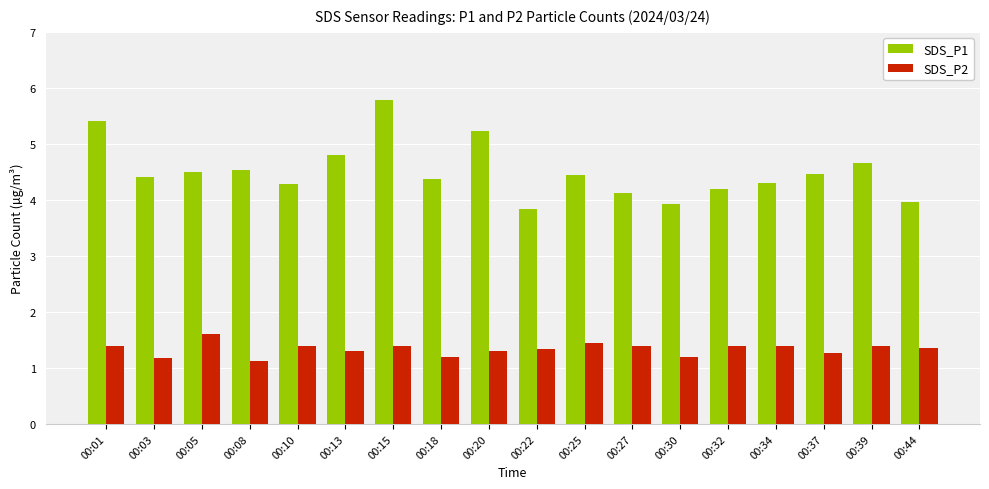

Rank the series at 00:03 from lowest to highest value.

SDS_P2, SDS_P1